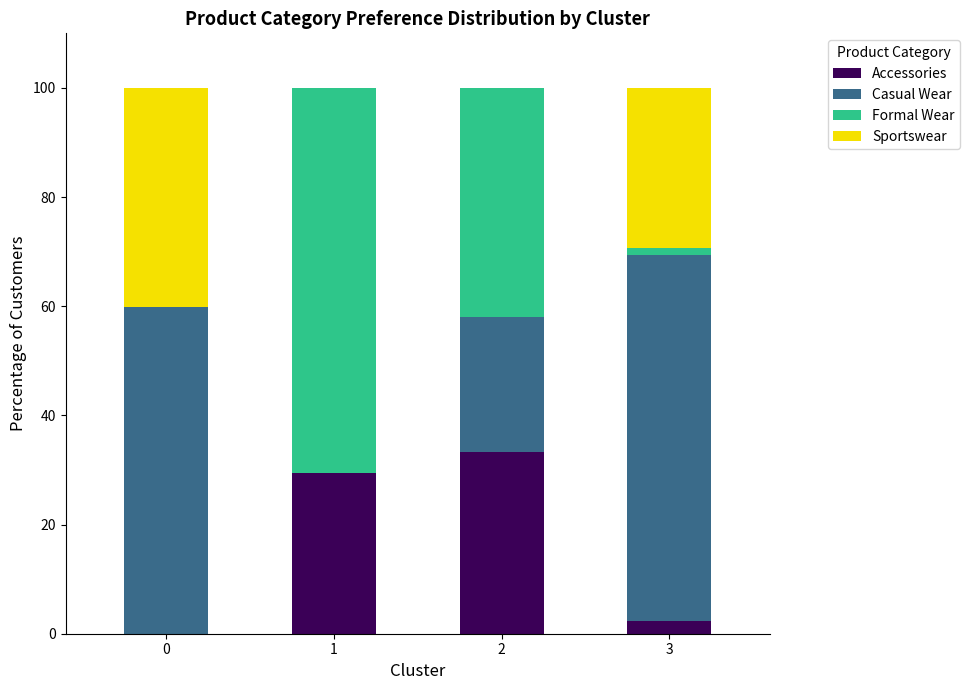

What is the total value across all series at 0?

100.0